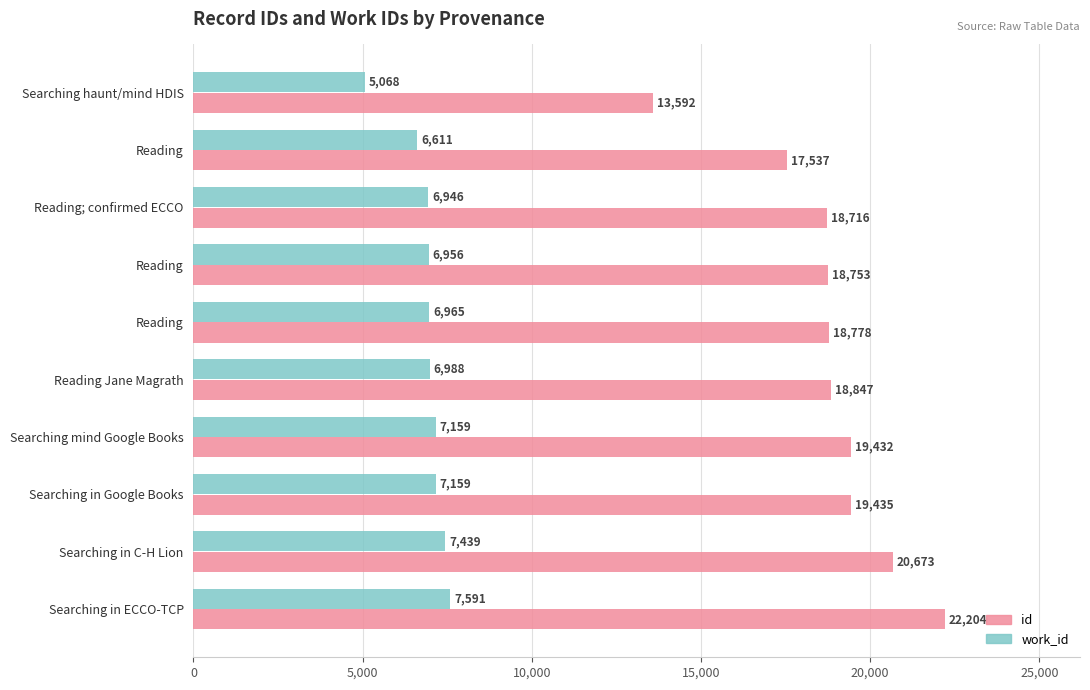

Reading right to left, list all the values displayed in this chart.

id: 22204	20673	19435	19432	18847	18778	18753	18716	17537	13592
work_id: 7591	7439	7159	7159	6988	6965	6956	6946	6611	5068